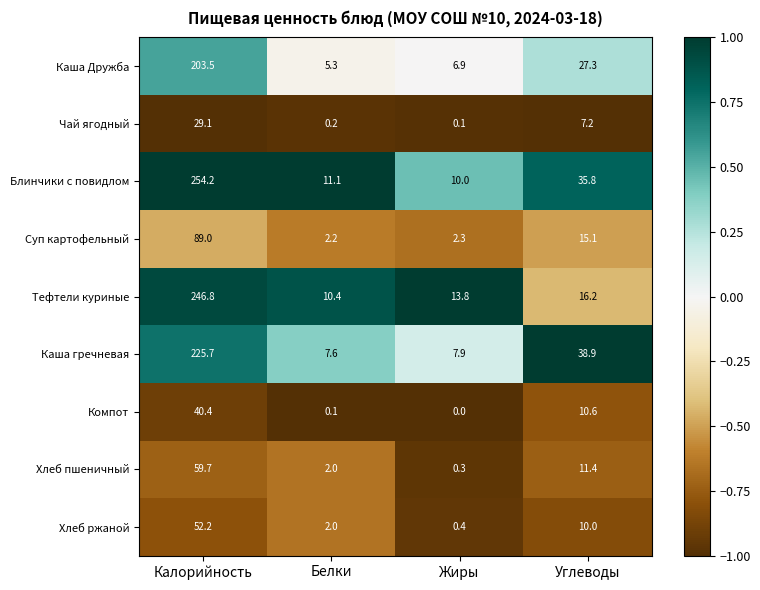

True or false: Каша гречневая has a value of 38.9 at Углеводы.

True